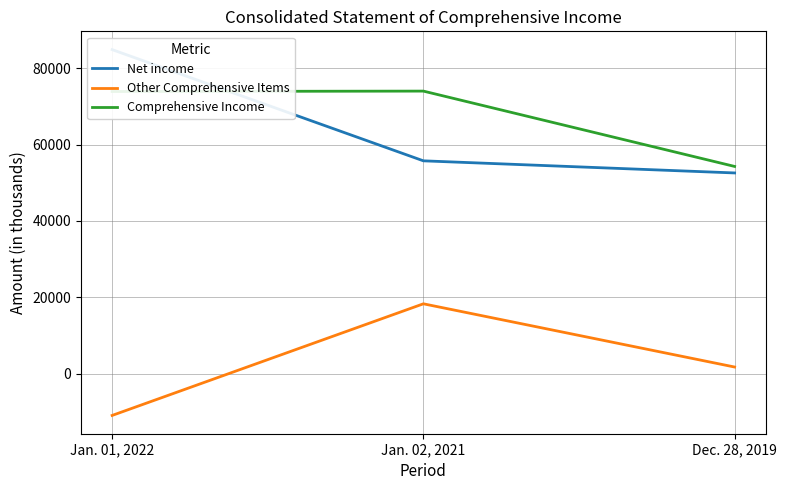

Reading left to right, list all the values displayed in this chart.

Net income: 84881	55739	52564
Other Comprehensive Items: -10980	18272	1705
Comprehensive Income: 73901	74011	54269